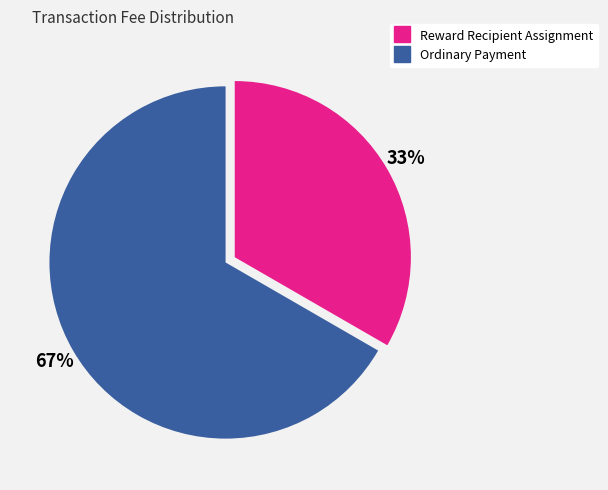

To the nearest percent, what portion does Reward Recipient Assignment represent?

33%